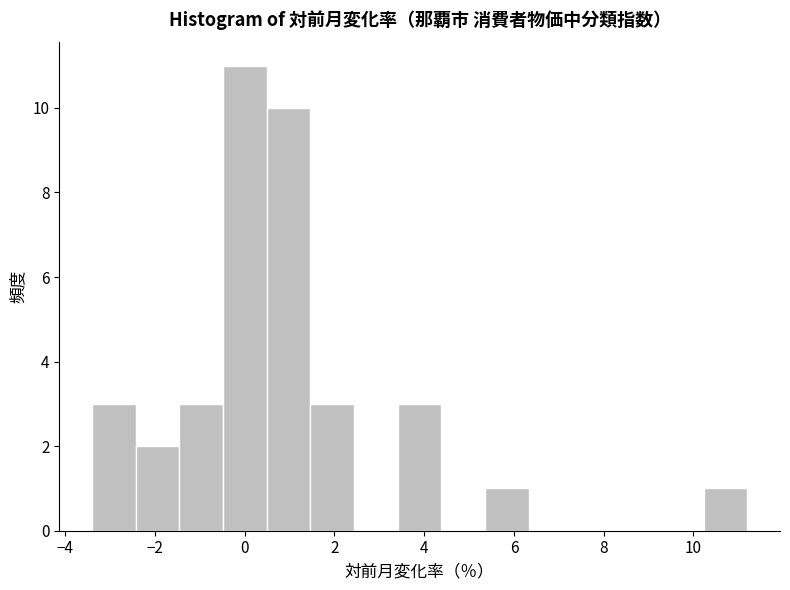

Over which range of the x-axis is the bar tallest?

-0.4 to 0.4